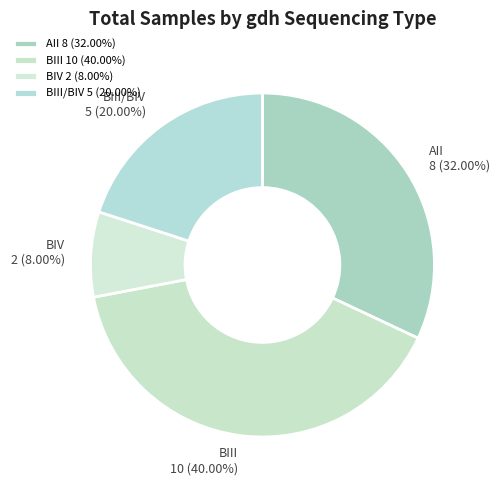

To the nearest percent, what is the difference between the largest and smallest slice percentages?

32%